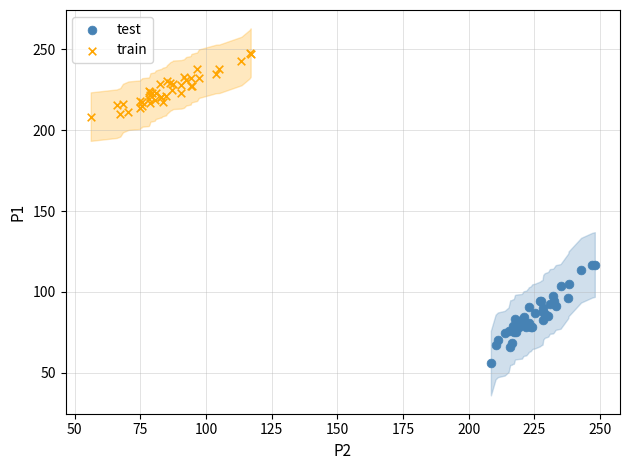

Which series reaches the minimum Y coordinate?

test